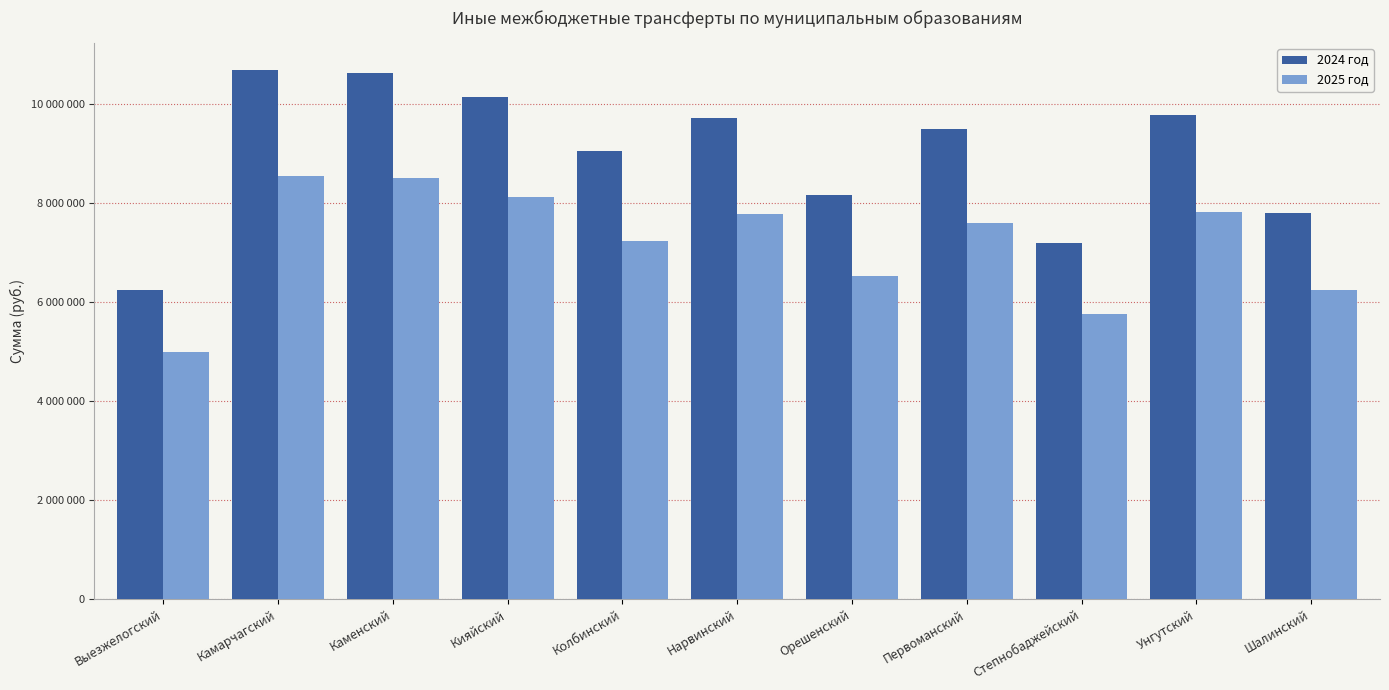

What is the minimum value for 2025 год?

4996485